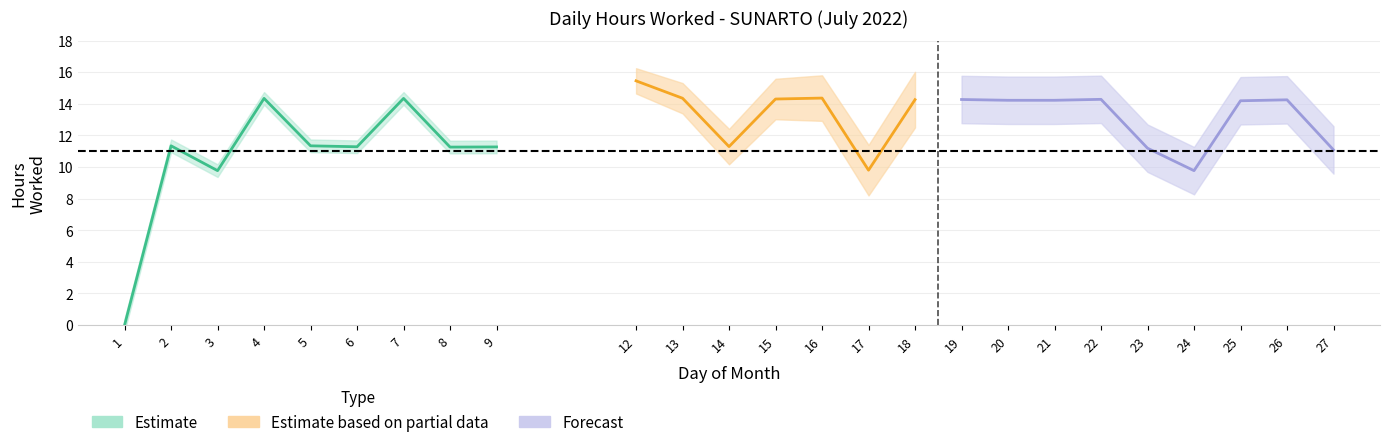

Rank the categories by value from highest to lowest.

12, 16, 13, 4, 7, 15, 22, 19, 18, 26, 20, 21, 25, 2, 5, 14, 6, 9, 8, 23, 27, 17, 3, 24, 1